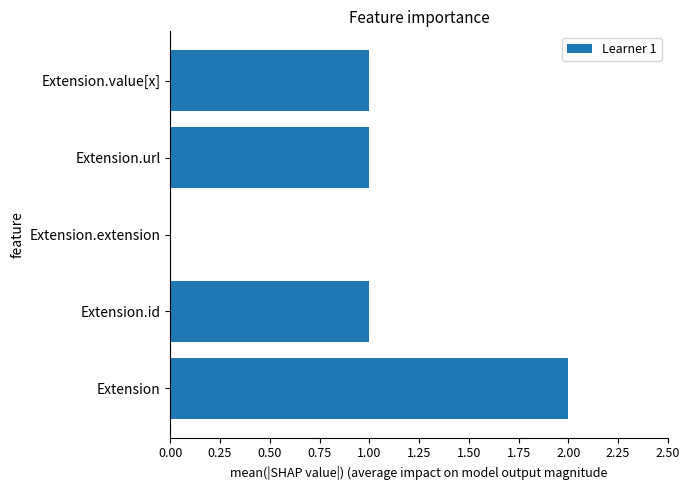

Is it true that the value at Extension.id is 1?

True